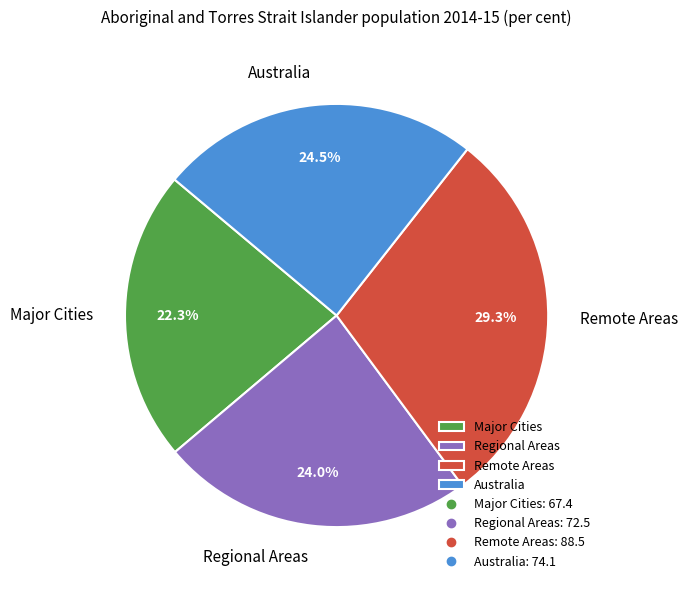

How many slices are in this pie chart?

4